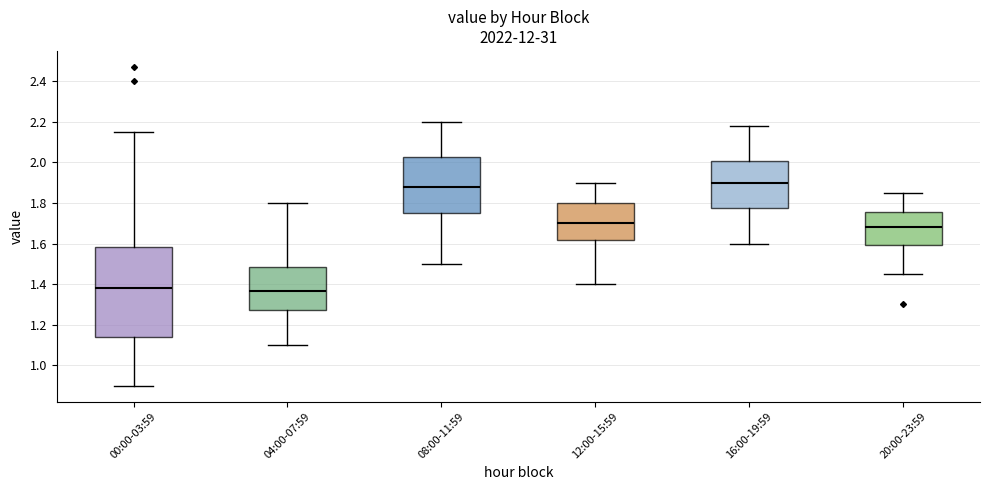

Where is the upper edge of the box for 00:00-03:59 on the y-axis? The values are not printed on the chart, so give them approximately, as read against the axis.

1.58